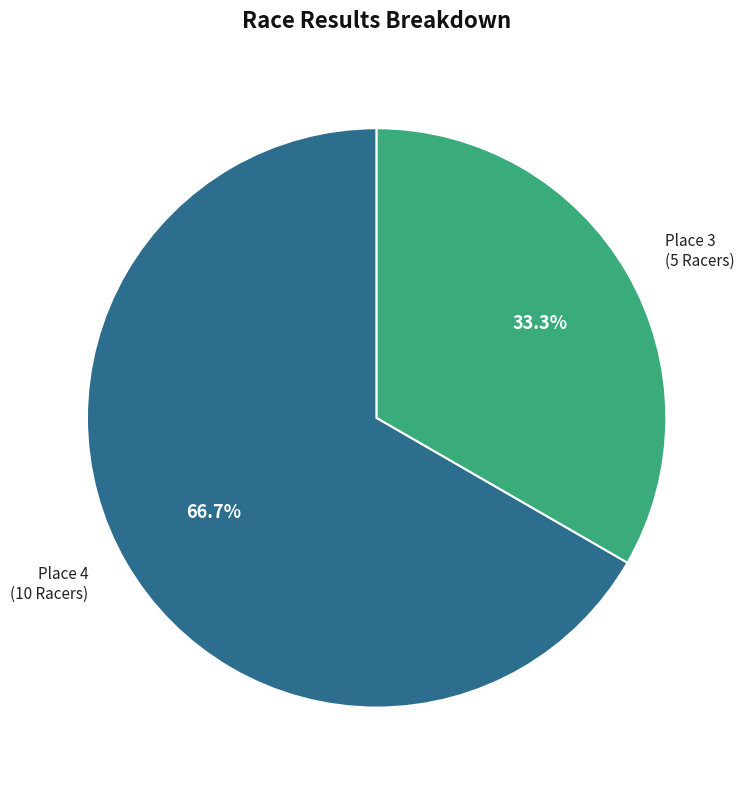

Does any single category account for the majority?

Yes